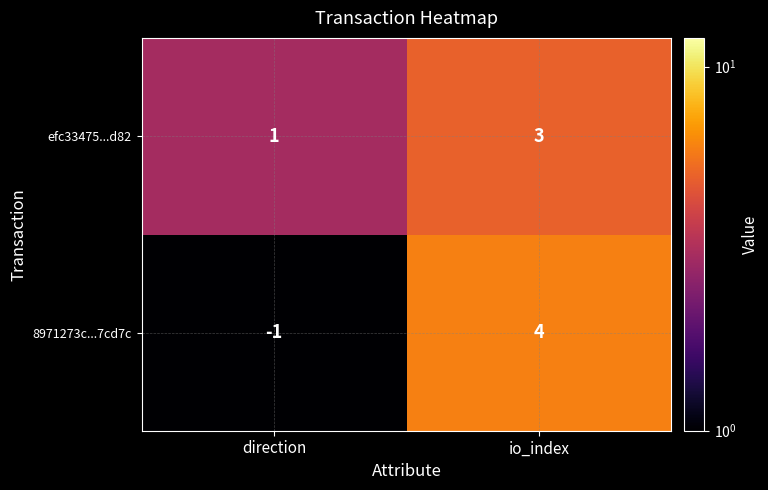

Is it true that efc33475...d82 equals 3 at io_index?

True